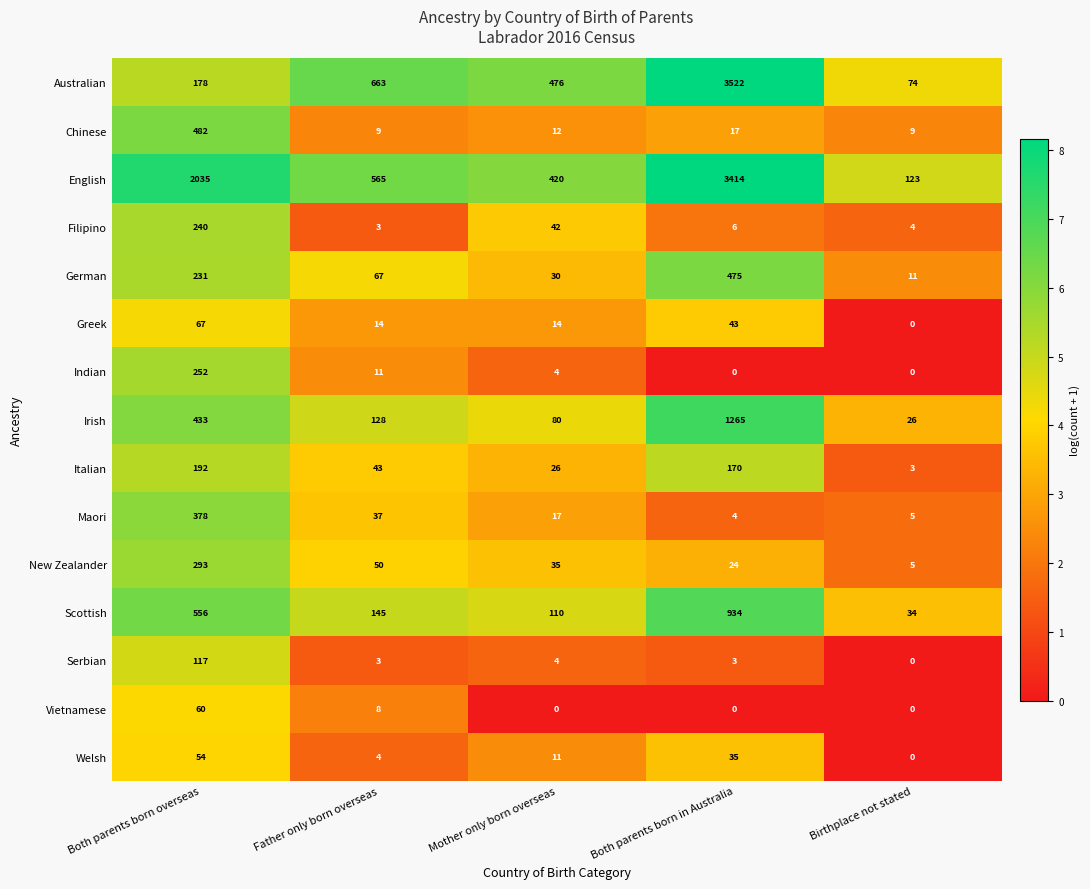

How many data points does each series have?

5